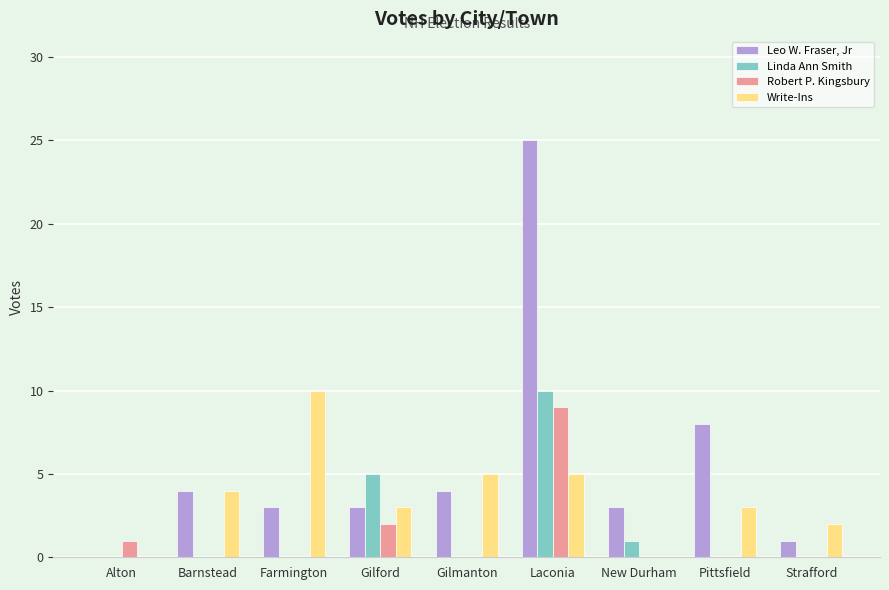

What are all the series names shown in the legend?

Leo W. Fraser, Jr, Linda Ann Smith, Robert P. Kingsbury, Write-Ins